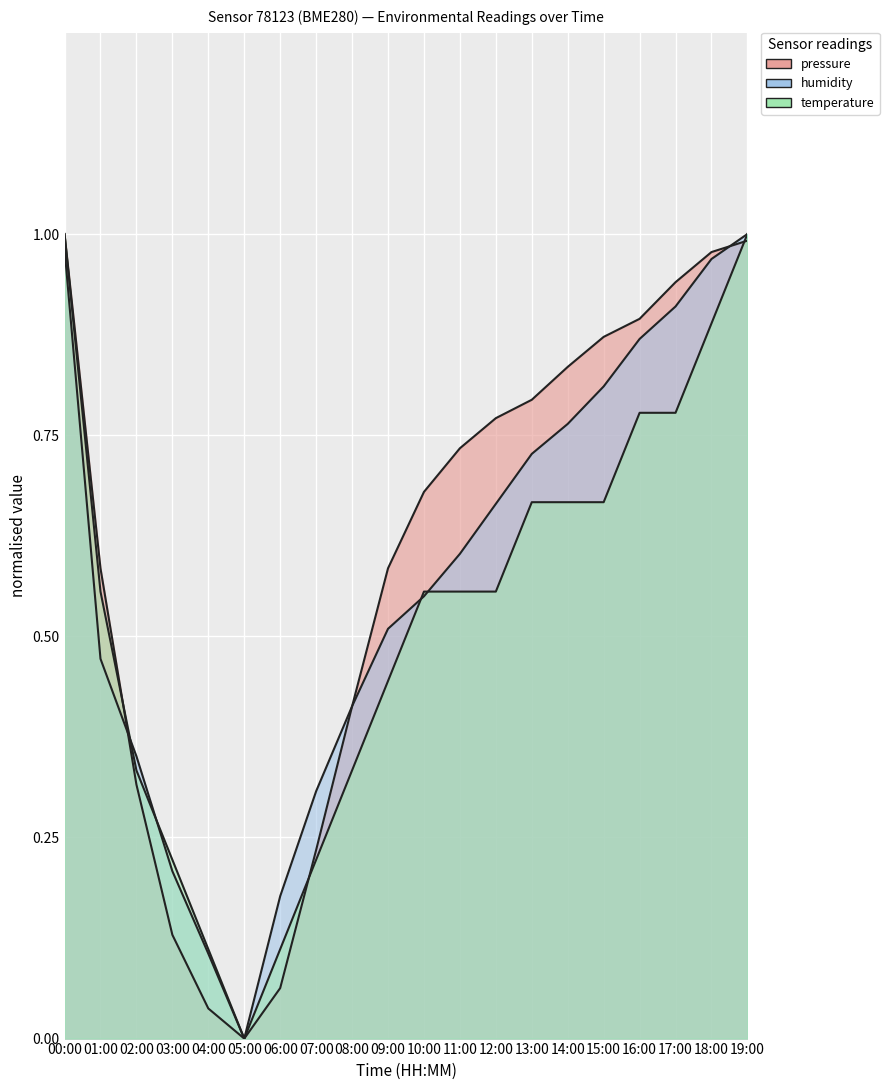

What are all the series names shown in the legend?

pressure, humidity, temperature